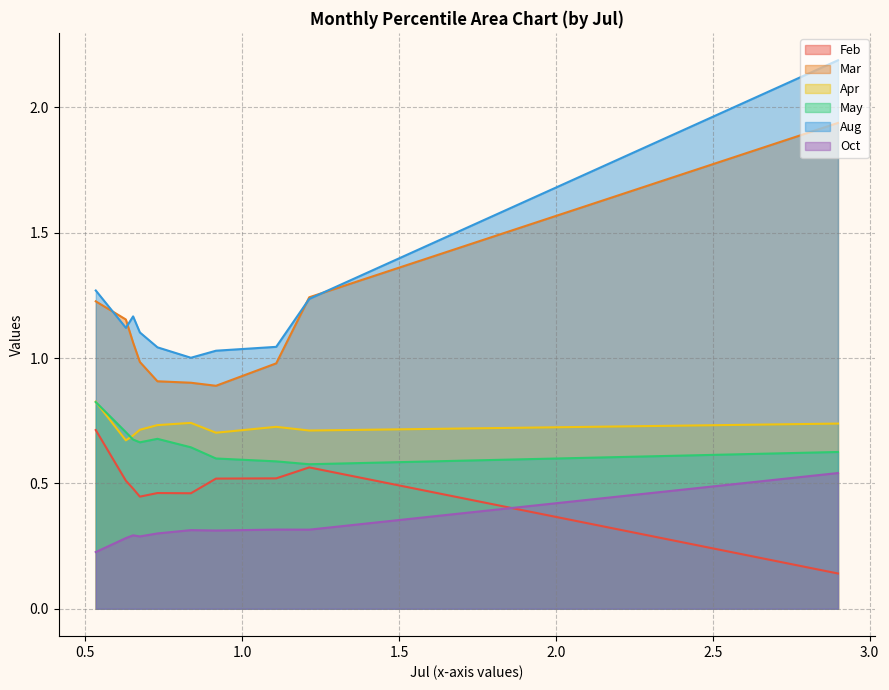

In Oct, how many points are higher than both neighbors (excluding endpoints)?

3